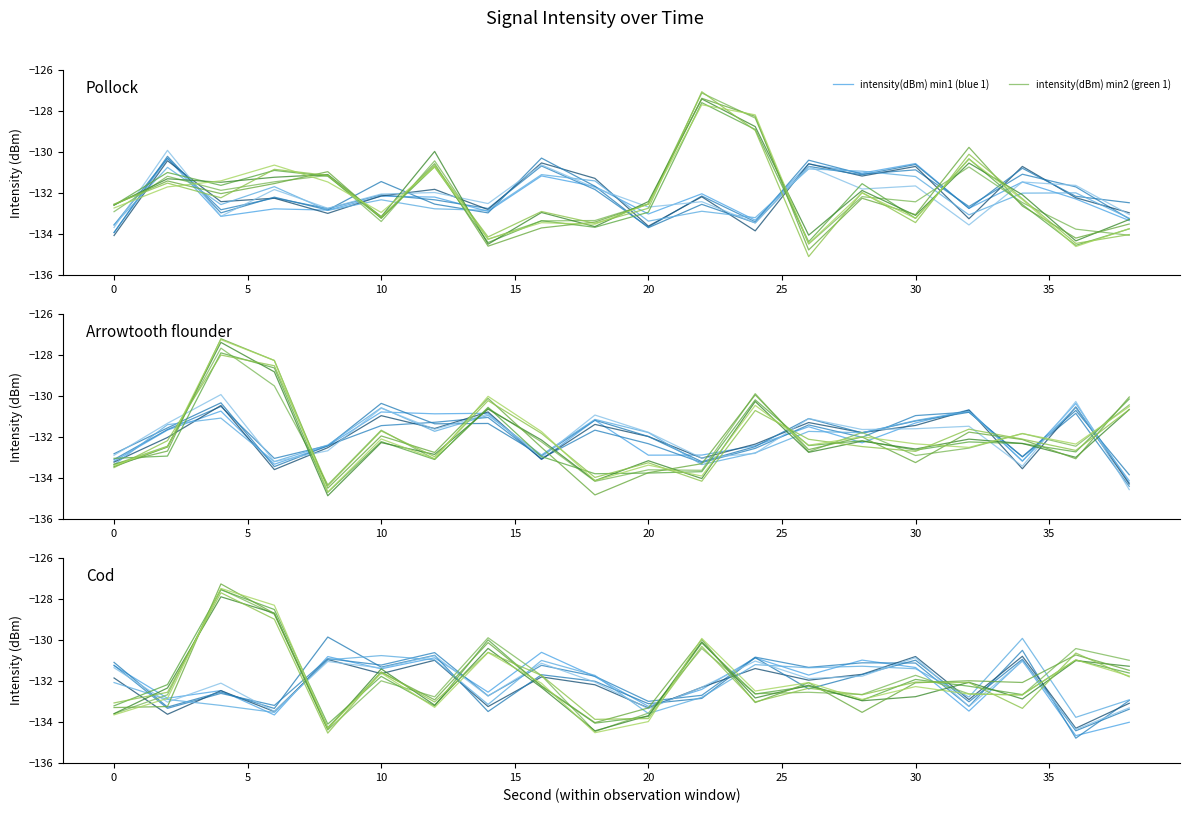

The intensity(dBm) min5 (blue 1) series shows -91.4 at 18. True or false?

False